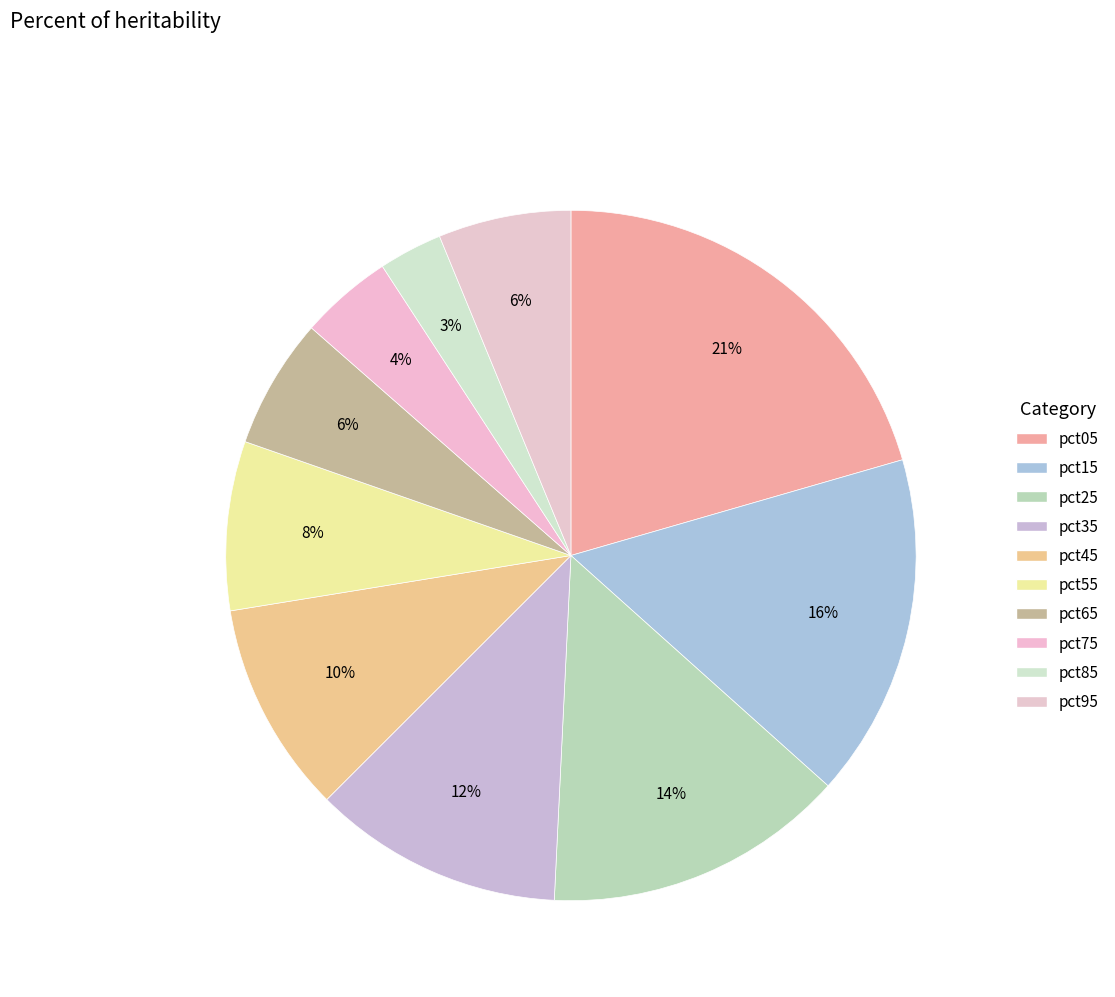

To the nearest percent, what is the difference between the largest and smallest slice percentages?

18%